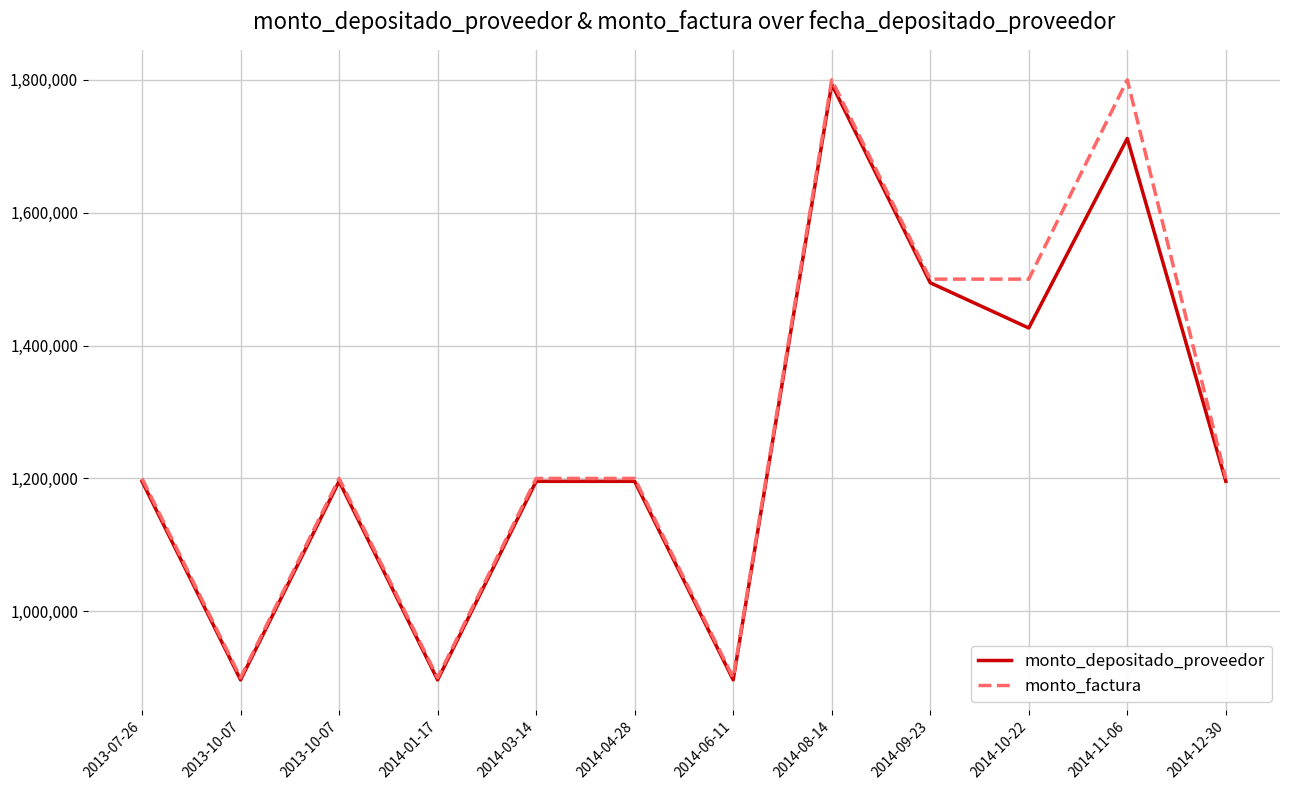

Between 2014-06-11 and 2014-11-06, which series saw the biggest shift?

monto_factura